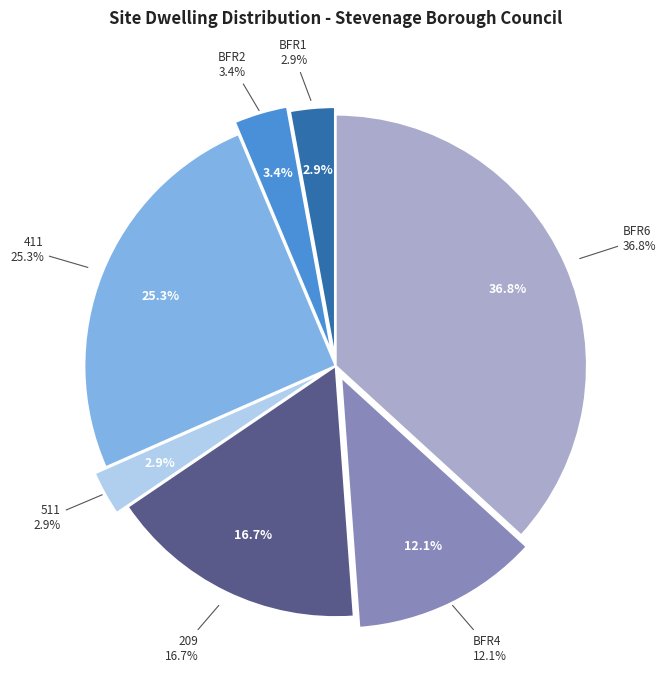

To the nearest percent, what is the average slice percentage?

14%